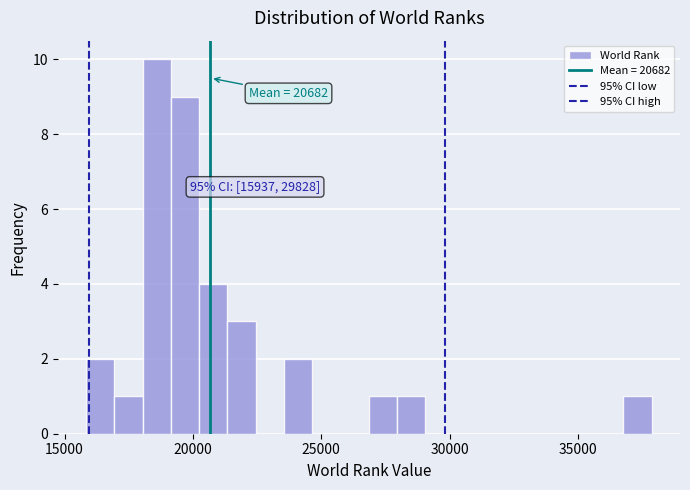

Around what value on the x-axis is the tallest bar? Give the approximate position of its centre, as read against the axis.

18500